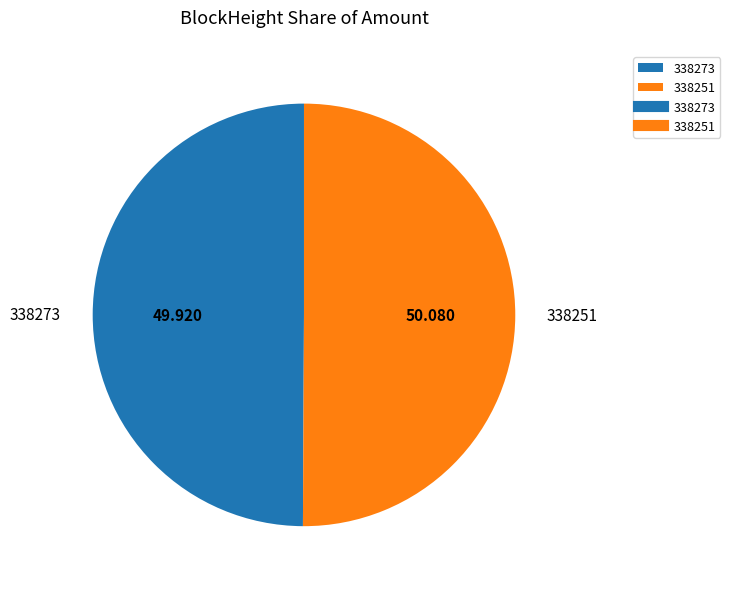

How many segments does this pie chart have?

2